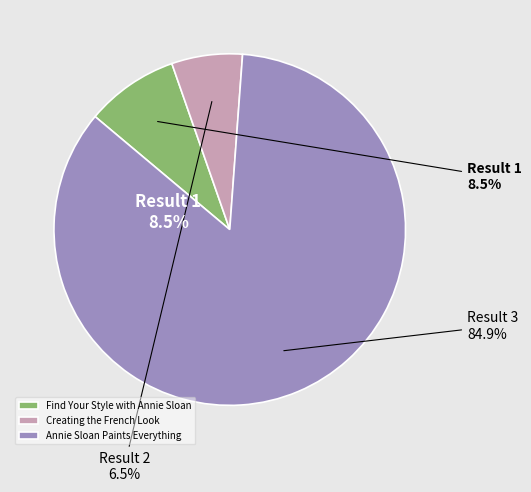

Count the number of slices in the pie.

3